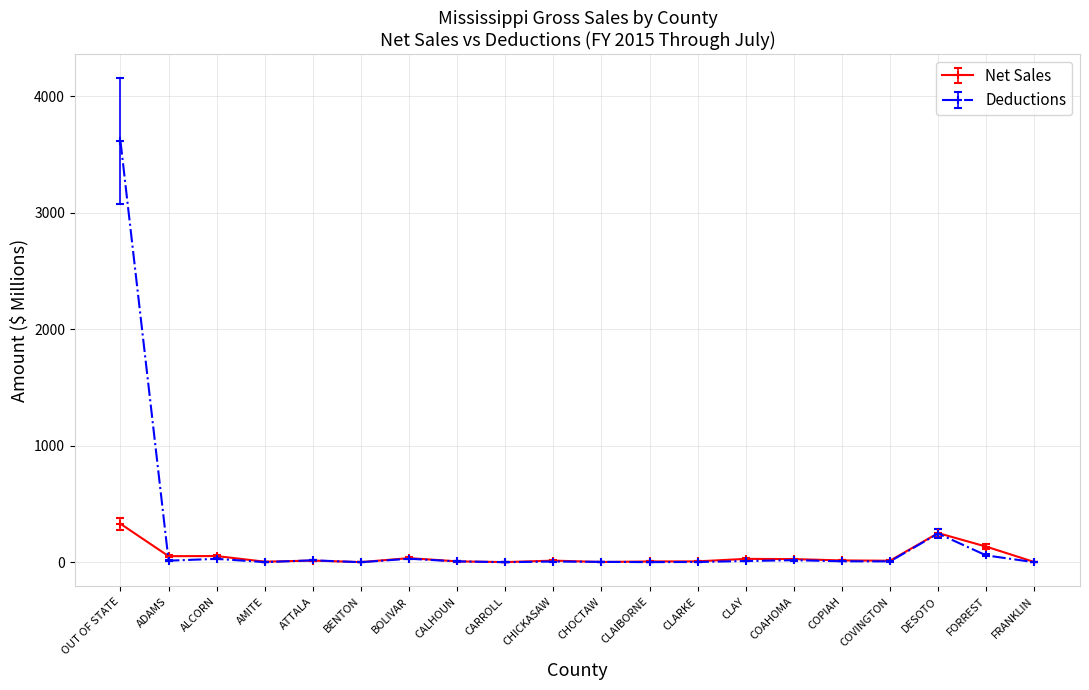

What is the highest value of the Deductions series?

3613.2